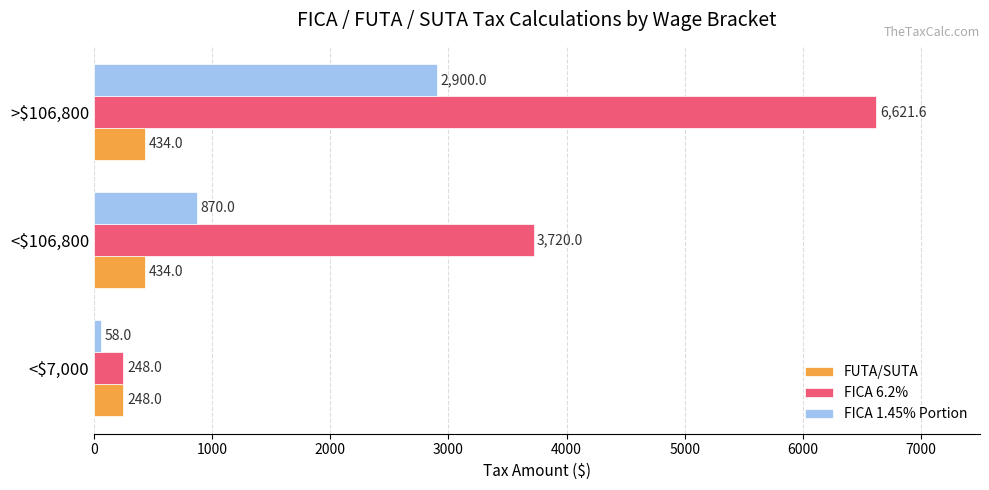

What is the sum of all FICA 6.2% values?

10589.6